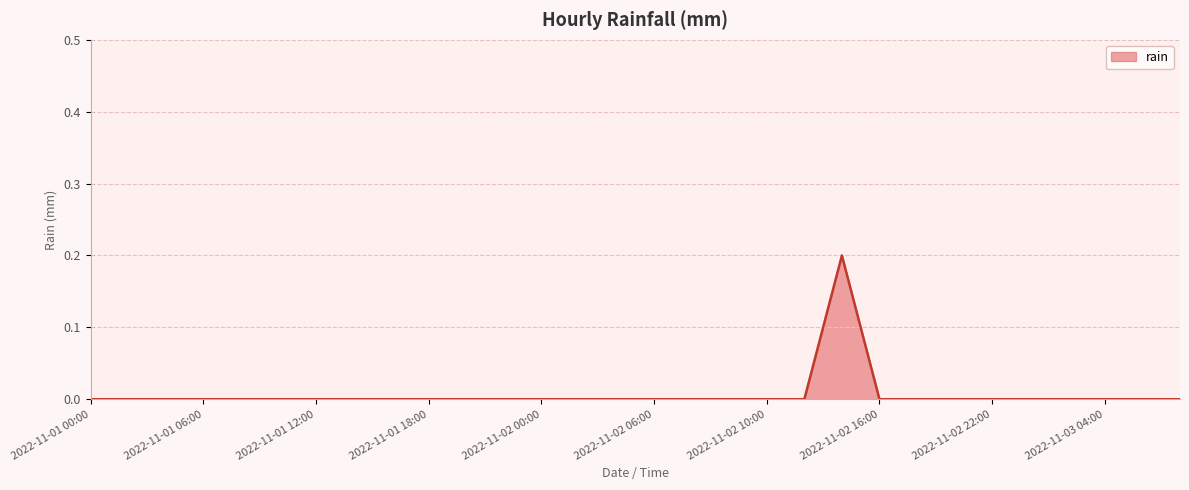

Does the chart have visible grid lines?

Yes